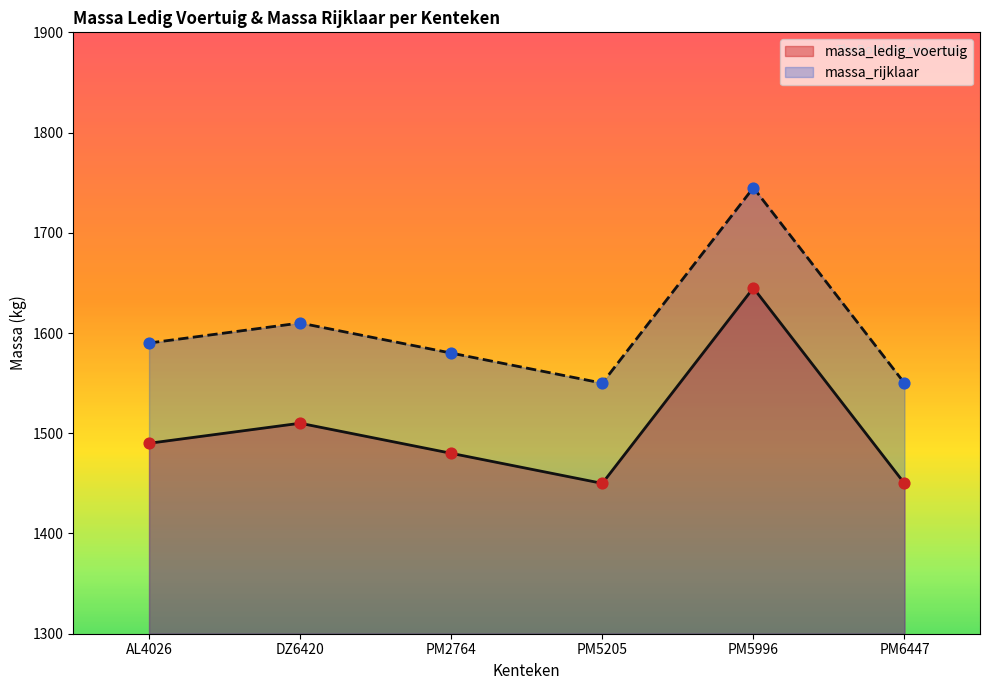

Which series contains the highest Y value?

massa_rijklaar